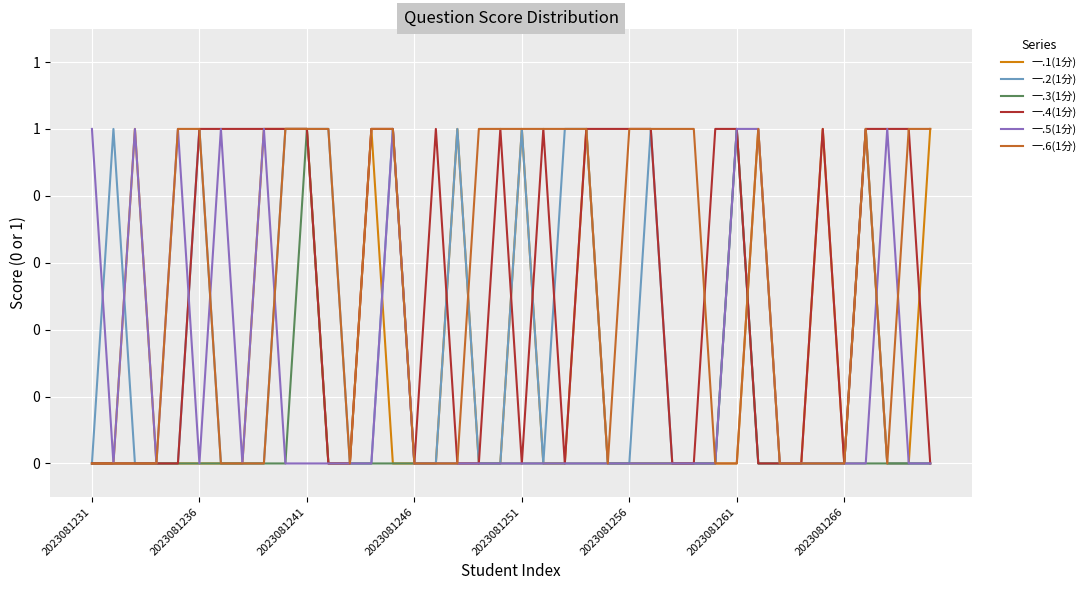

How many times do 一.4(1分) and 一.5(1分) cross each other?

1